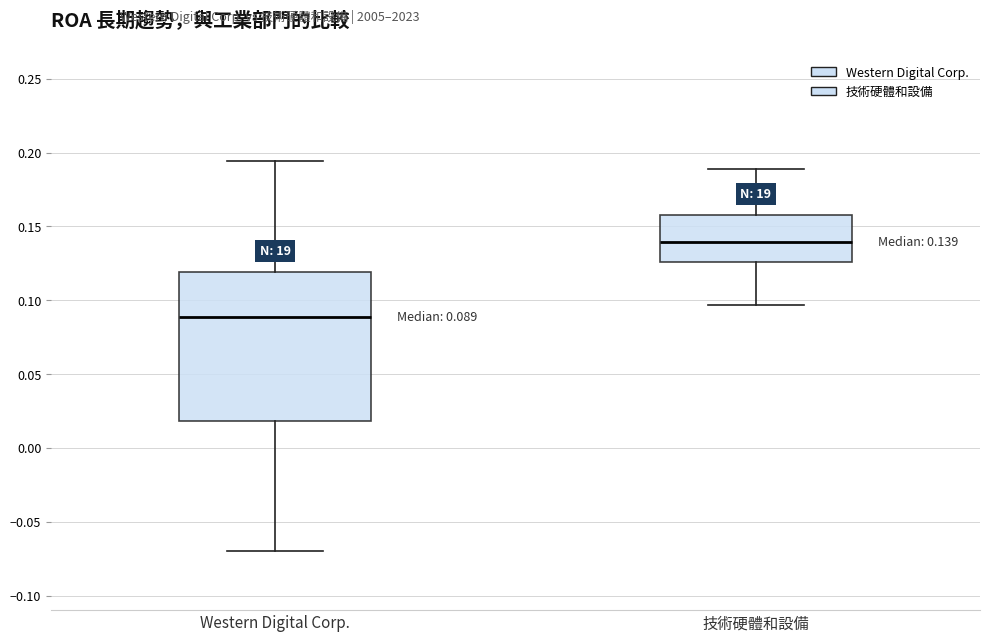

Comparing the boxes themselves (not the whiskers), which one is the tallest?

Western Digital Corp.